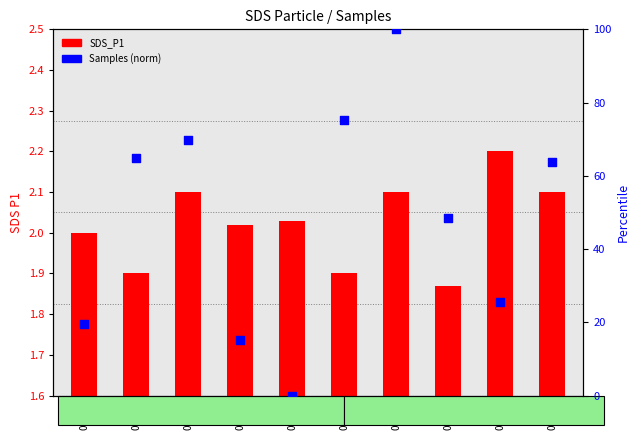

What are all the series names shown in the legend?

SDS_P1, Samples (norm)